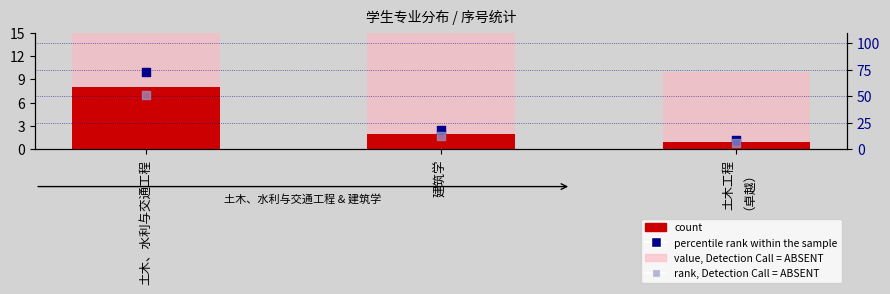

Is the value of rank, Detection Call = ABSENT at 土木工程
（卓越） greater than the value of count at 建筑学?

Yes